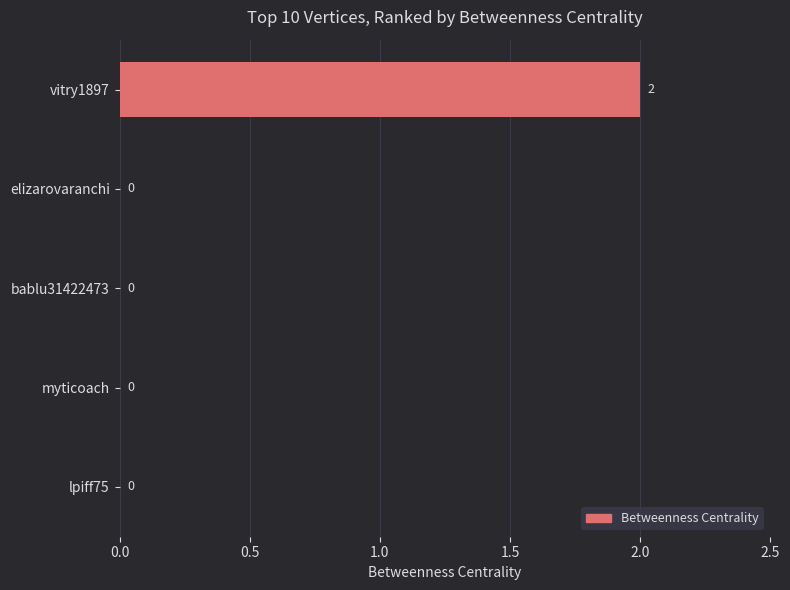

Reading bottom to top, what are all the values shown in this chart?

lpiff75=0	myticoach=0	bablu31422473=0	elizarovaranchi=0	vitry1897=2